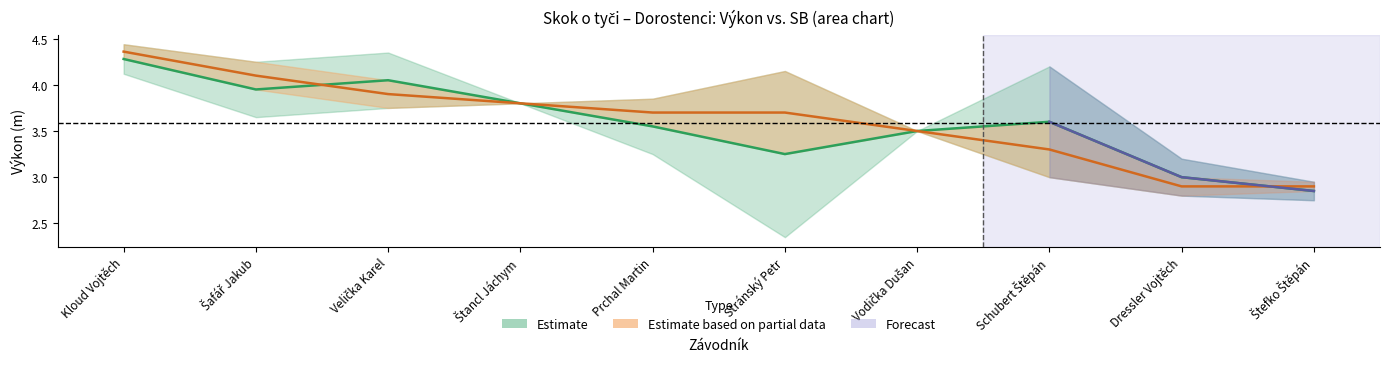

What is the greatest value displayed?

4.4